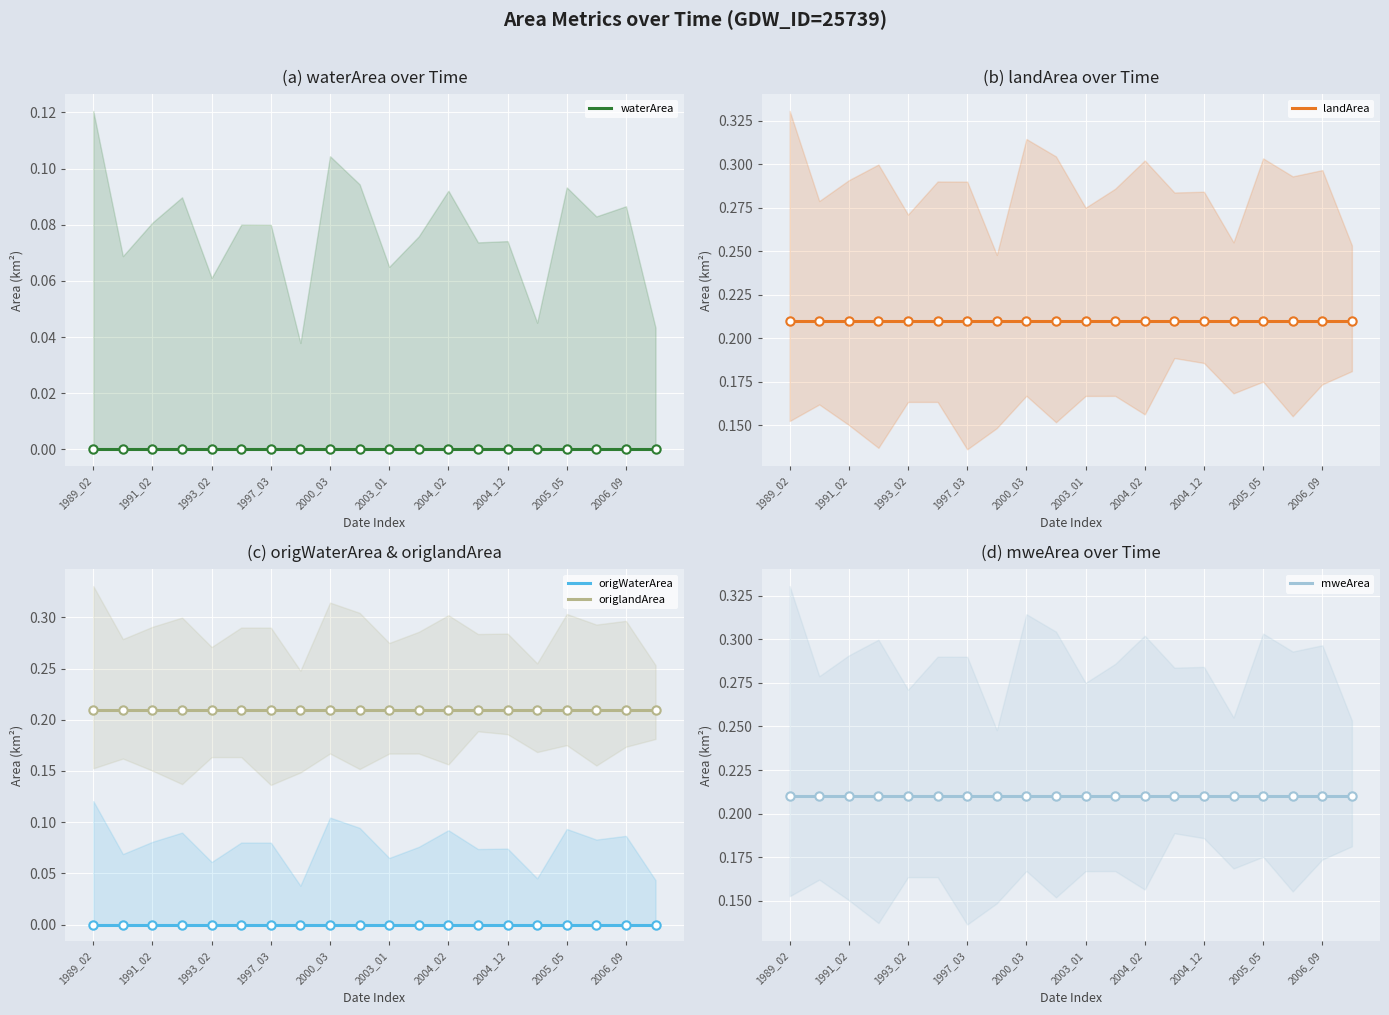

Which series contains the lowest Y value?

waterArea